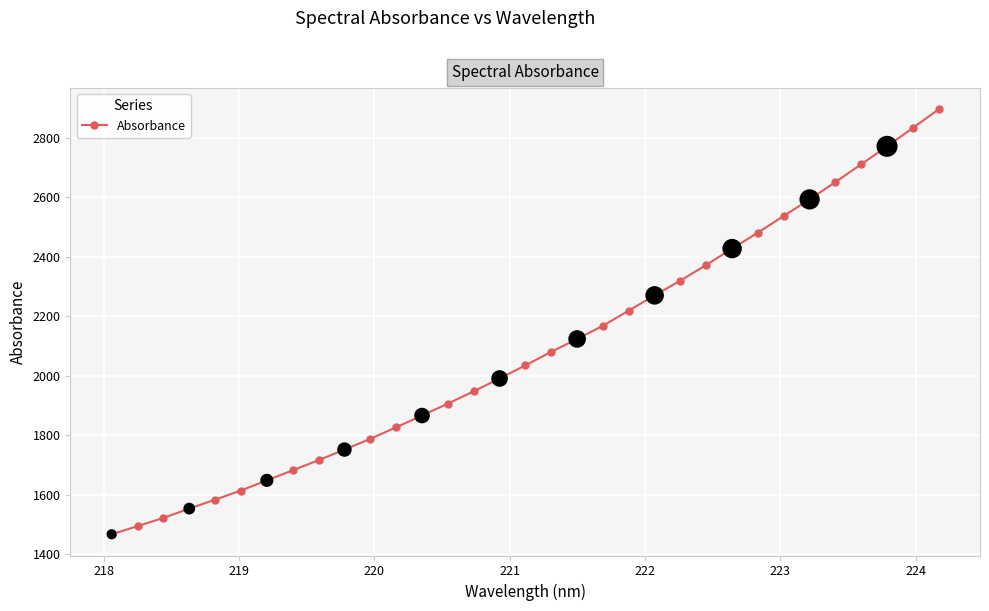

True or false: the data has more than 2 interior local peaks.

False